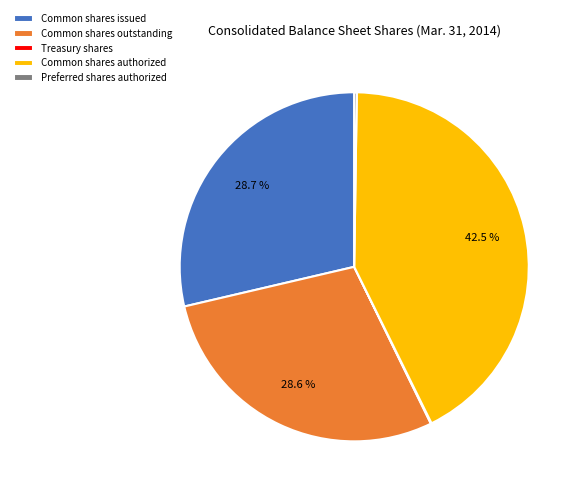

What is the largest slice in the pie chart?

Common shares authorized